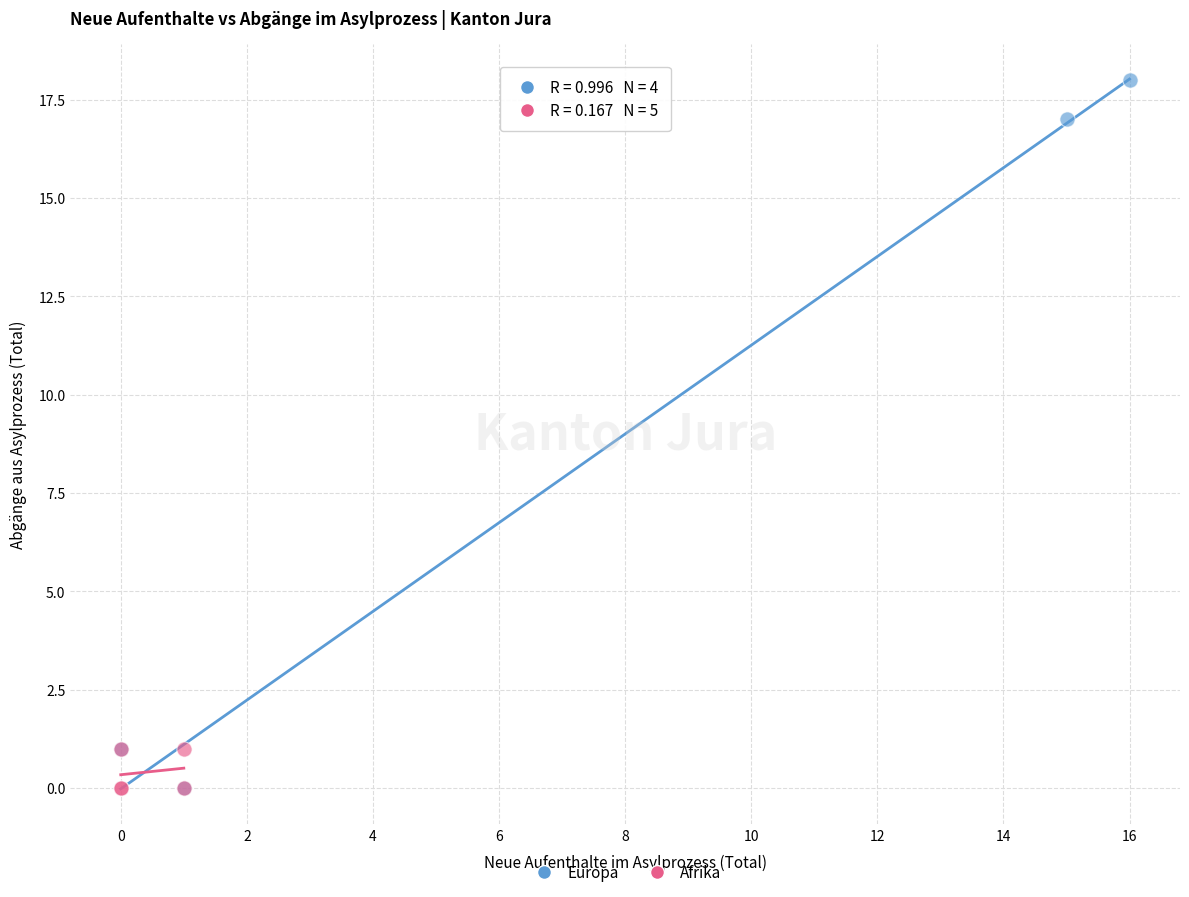

Which series contains the highest Y value?

Europa